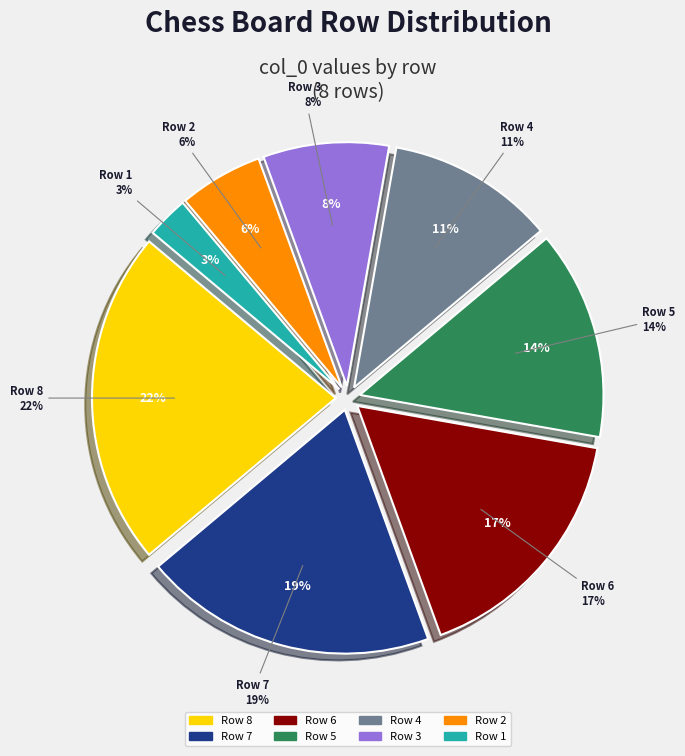

Approximately how many times larger is the value at Row 3 compared to Row 5?

0.6